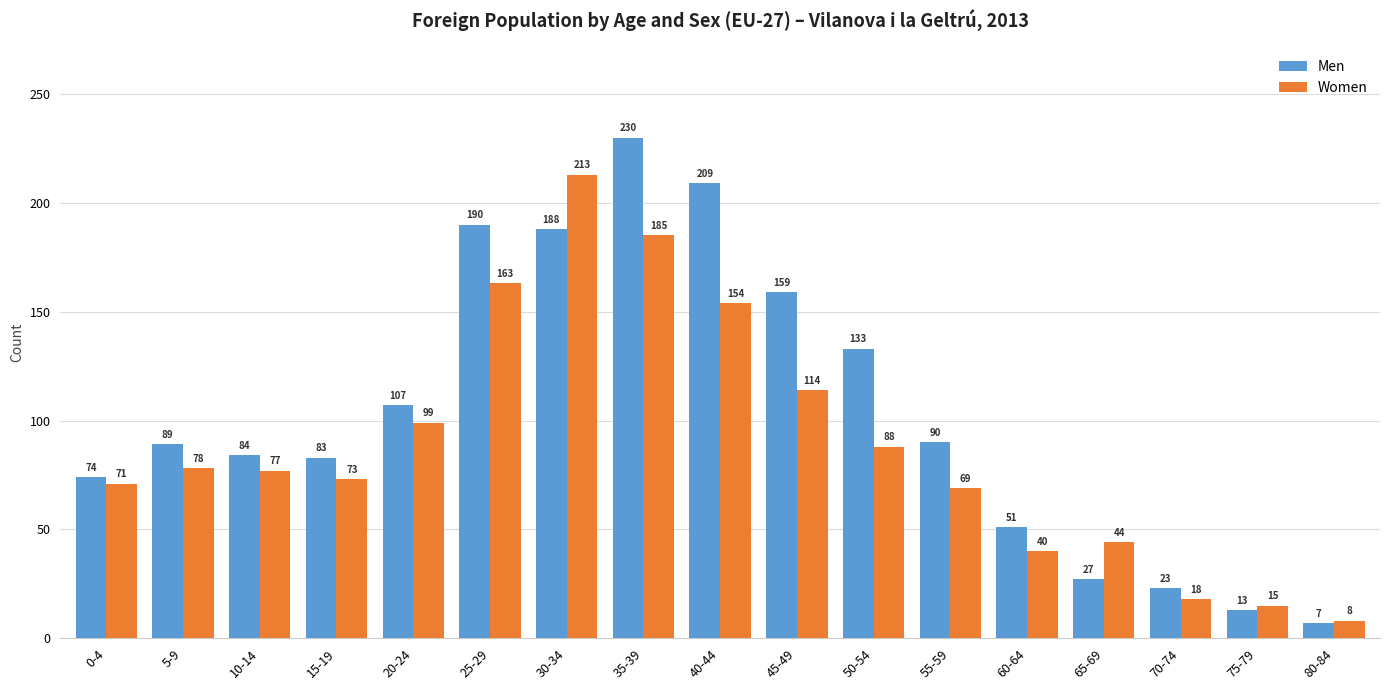

List the series in order of their overall mean, lowest first.

Women, Men